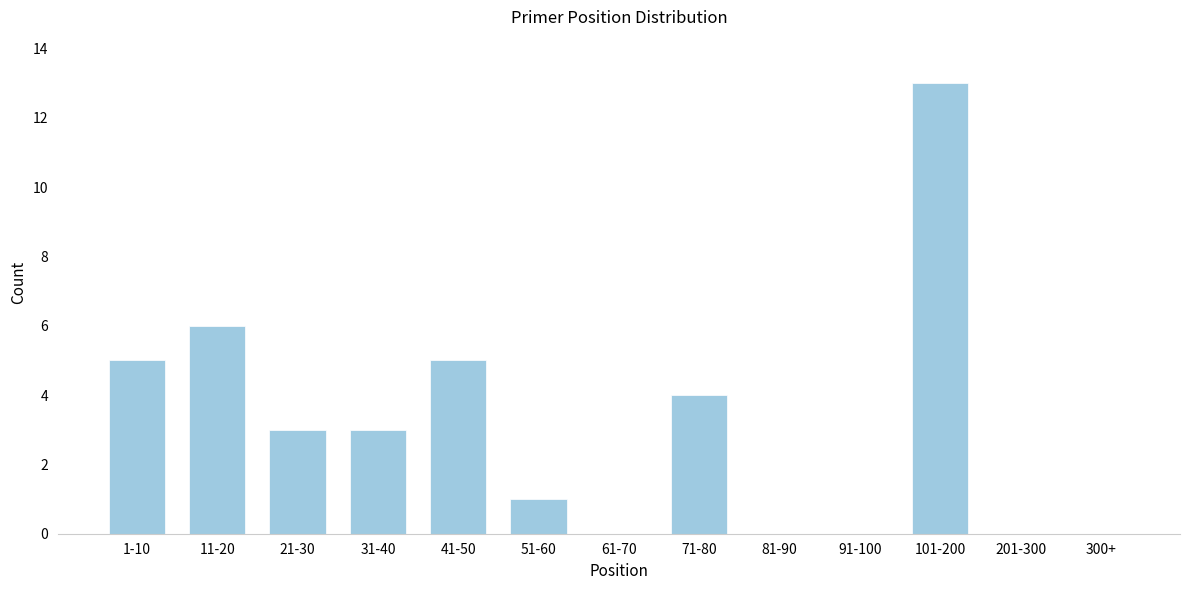

Reading left to right, what are all the values shown in this chart?

1-10=5	11-20=6	21-30=3	31-40=3	41-50=5	51-60=1	61-70=0	71-80=4	81-90=0	91-100=0	101-200=13	201-300=0	300+=0